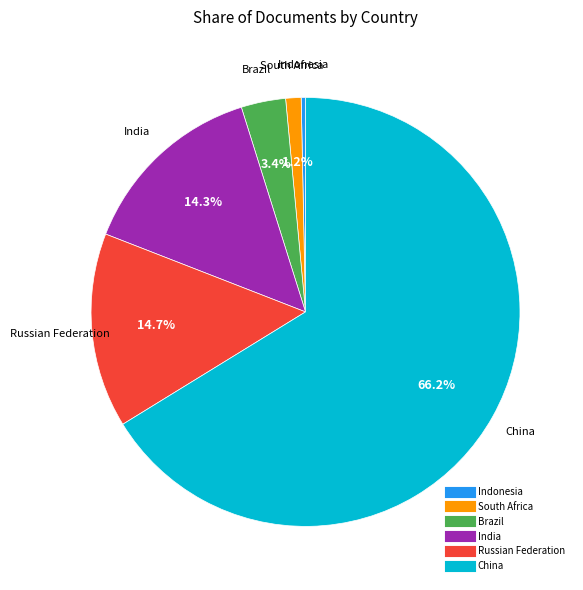

What percentage is the Russian Federation slice, to the nearest percent?

15%